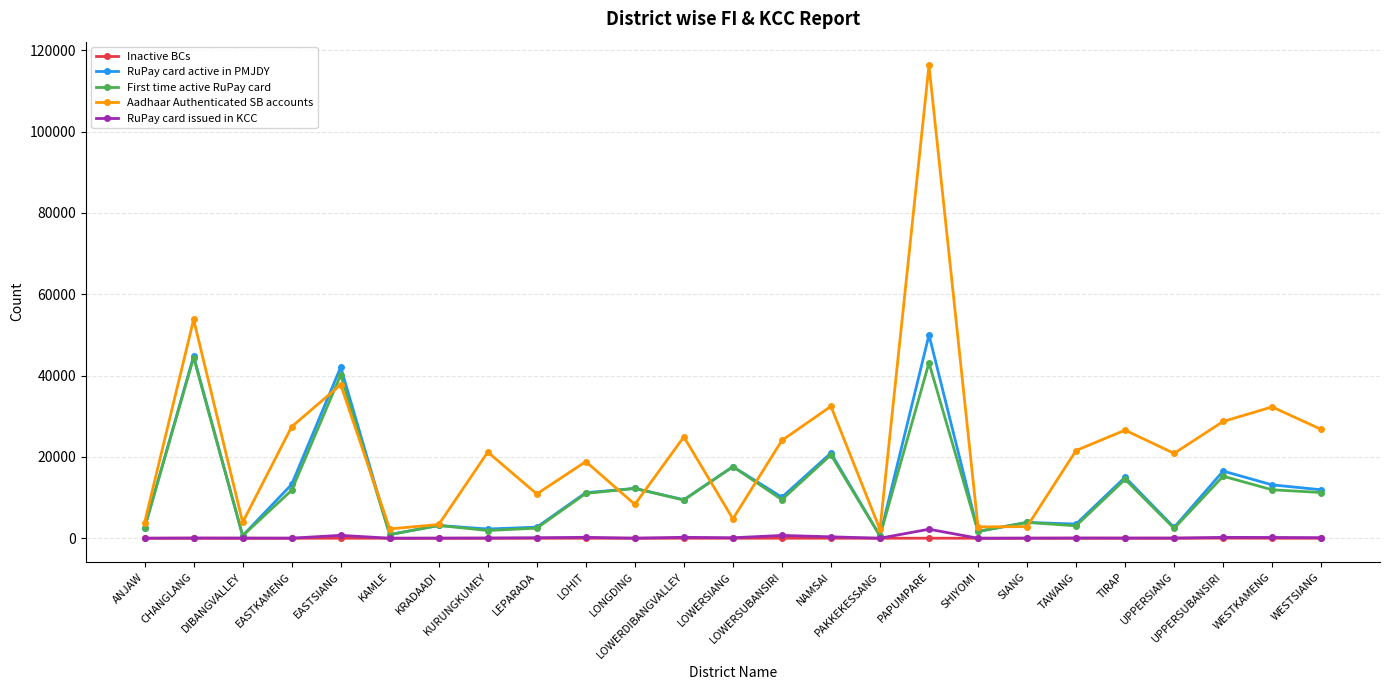

Which series has the largest range (max minus min)?

Aadhaar Authenticated SB accounts